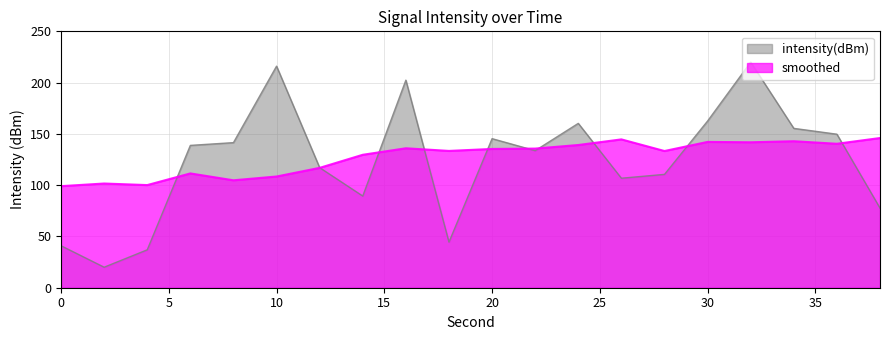

Reading right to left, transcribe all the data shown in this chart.

77.6	149.7	155.4	220.0	162.5	110.5	106.8	160.3	133.7	145.4	44.5	202.4	89.4	117.1	216.1	141.5	138.8	37.0	20.0	40.9